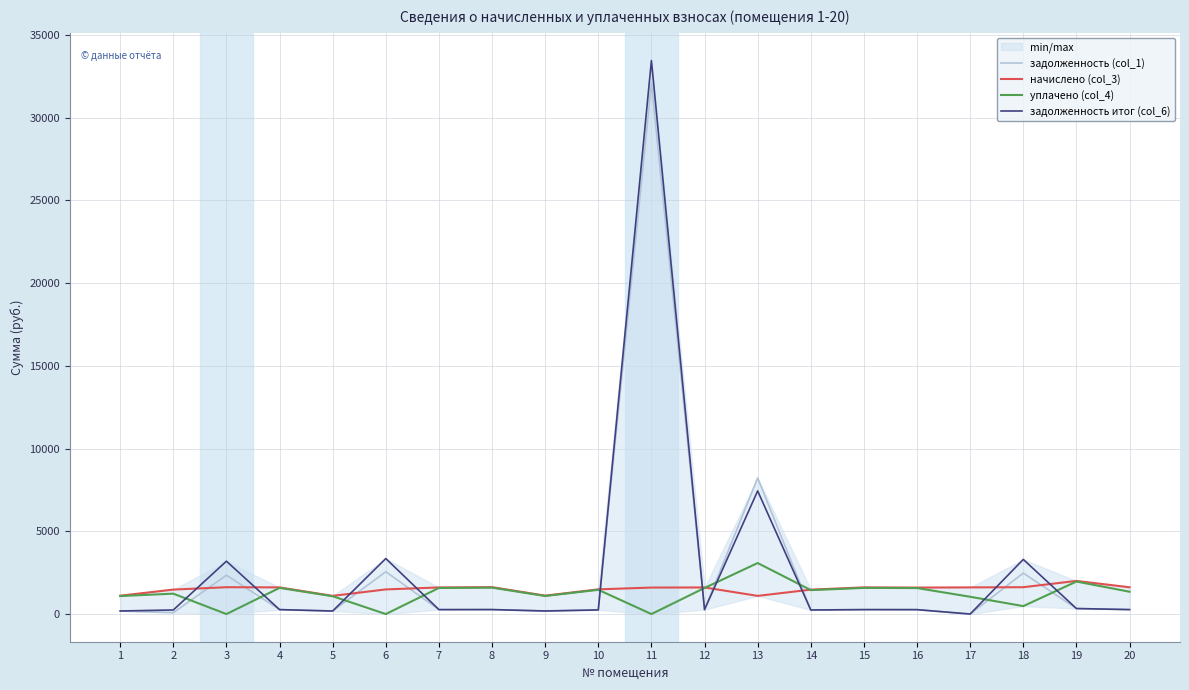

How many positive values does the задолженность итог (col_6) series have?

19